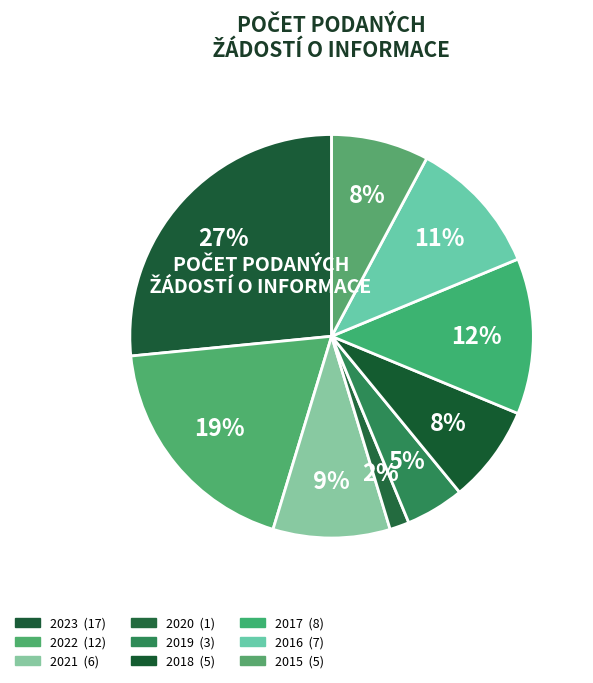

Is 2021 the majority of the pie?

No